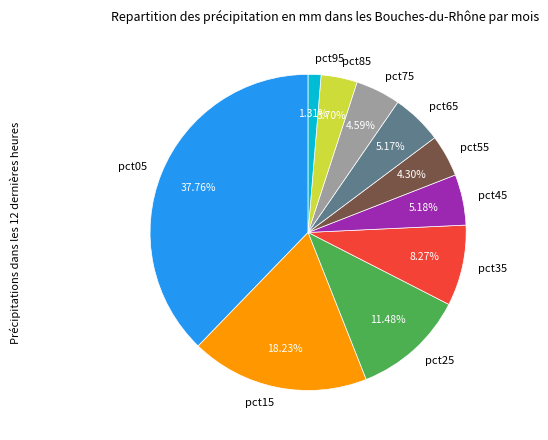

Which slice is the smallest?

pct95